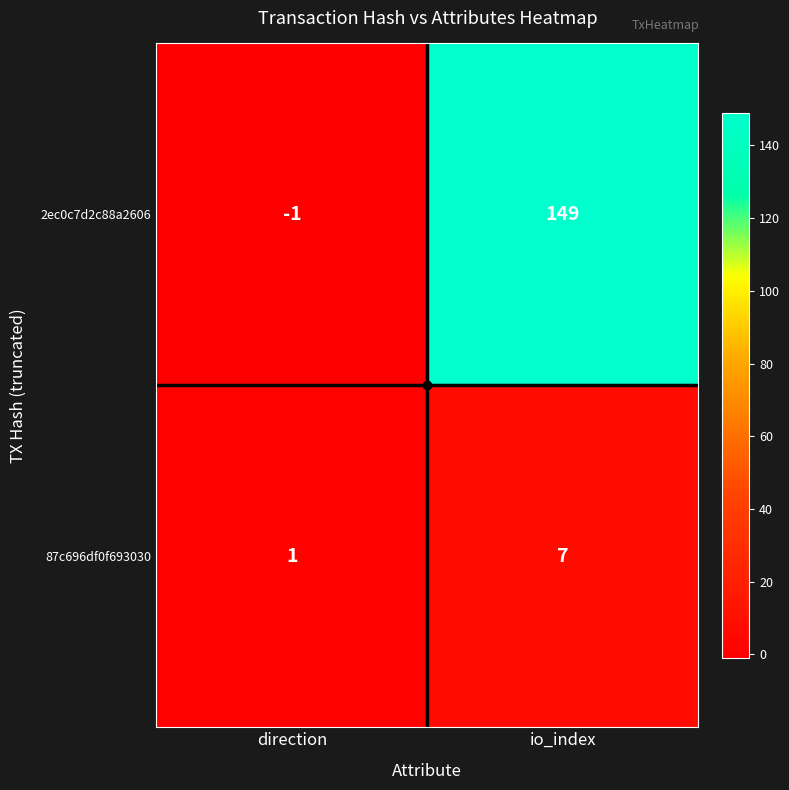

At which category is the sum across all series the highest?

io_index